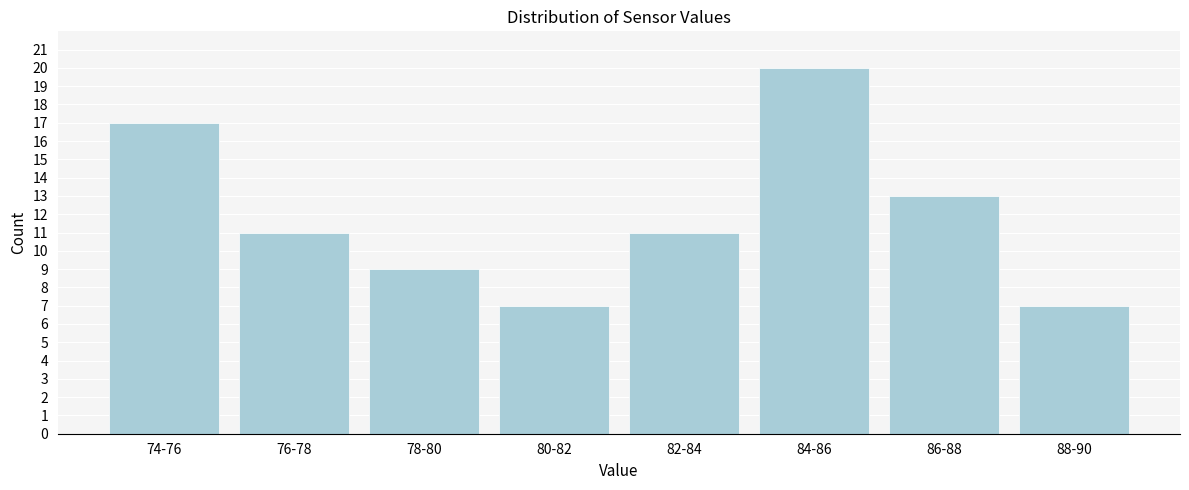

Reading left to right, extract all data points from this chart.

17	11	9	7	11	20	13	7